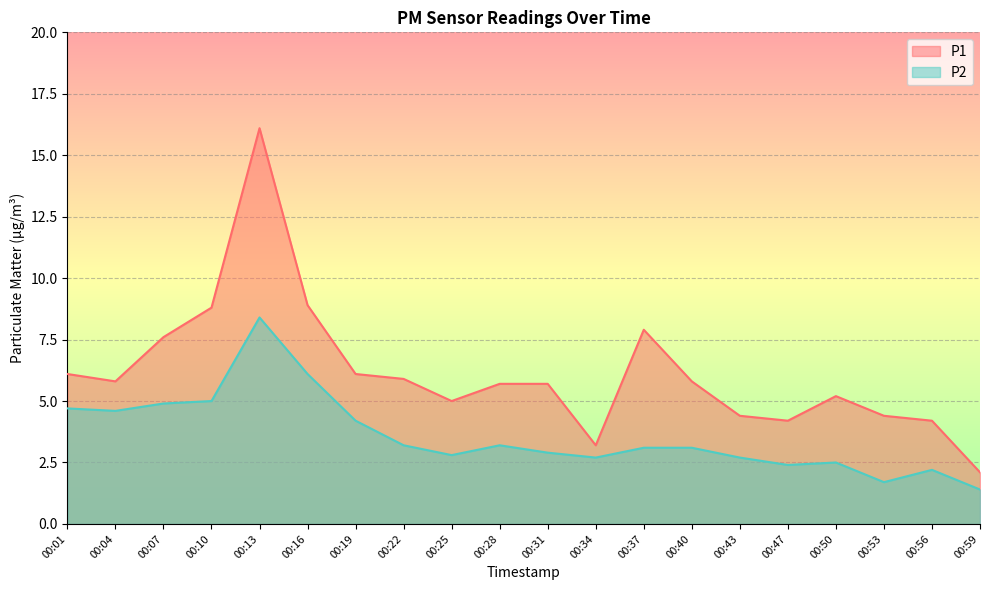

At 00:43, list the series in order from largest to smallest.

P1, P2